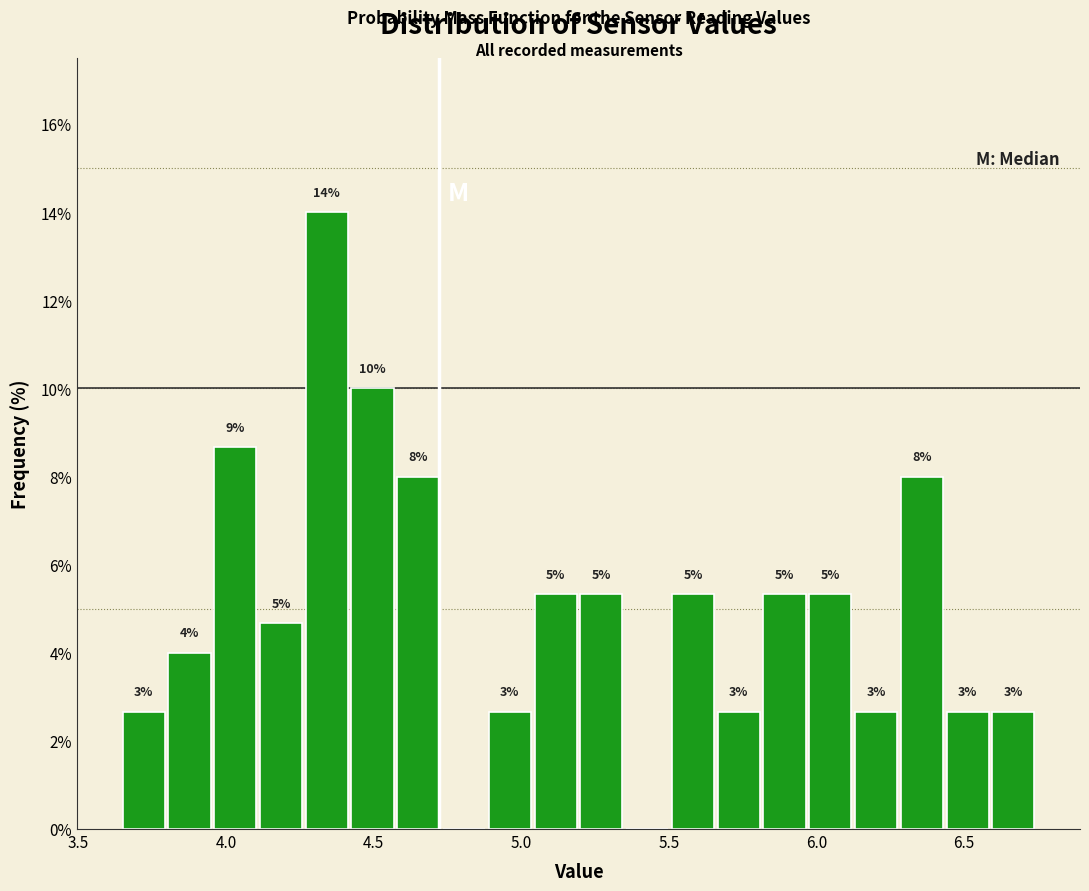

Read against the x-axis, roughly where is the centre of the tallest bar?

4.35